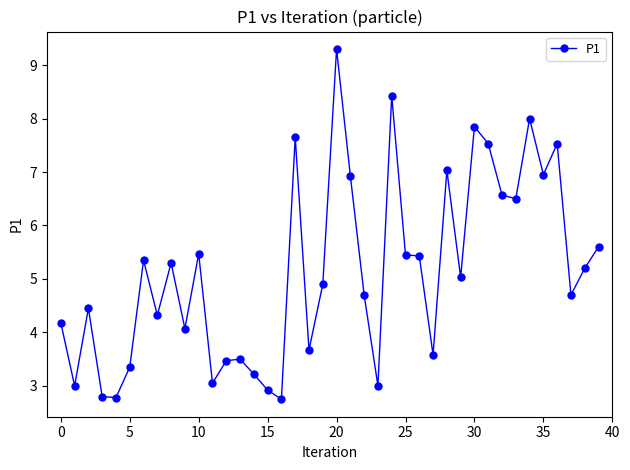

What is the sum of all values?

205.5